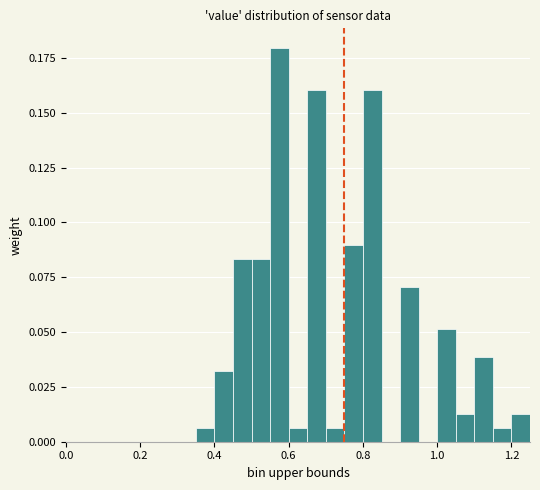

Around what value on the x-axis is the tallest bar? Give the approximate position of its centre, as read against the axis.

0.58